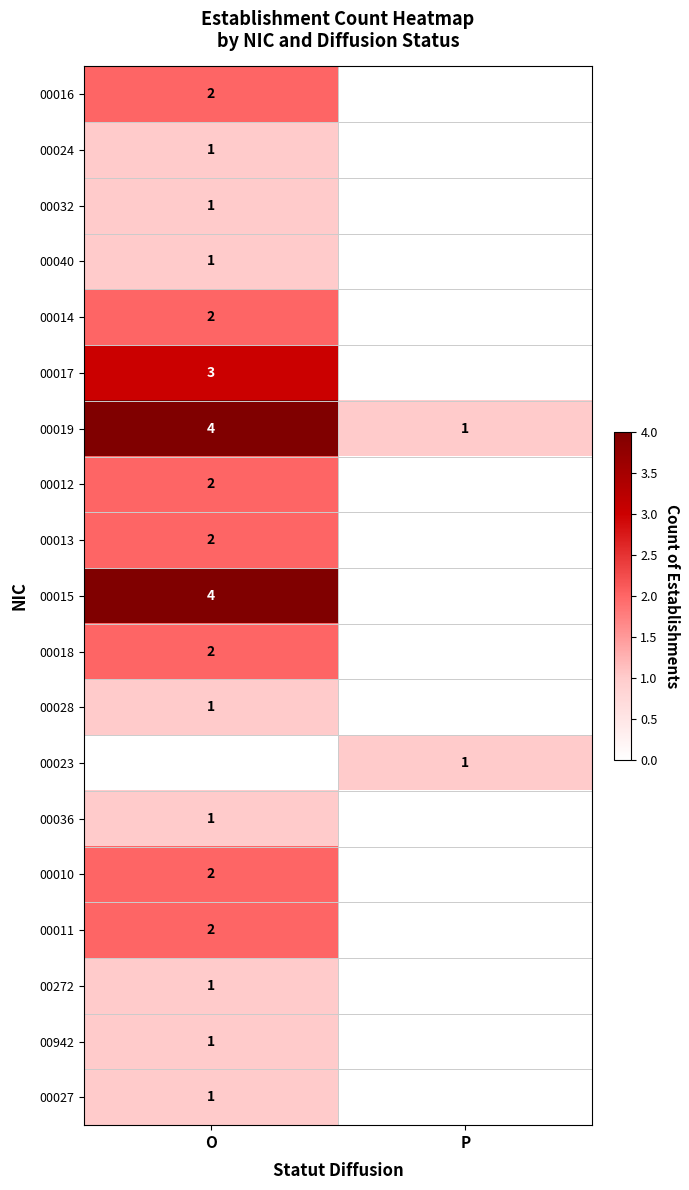

What is the spread (max minus min) of values at P?

1